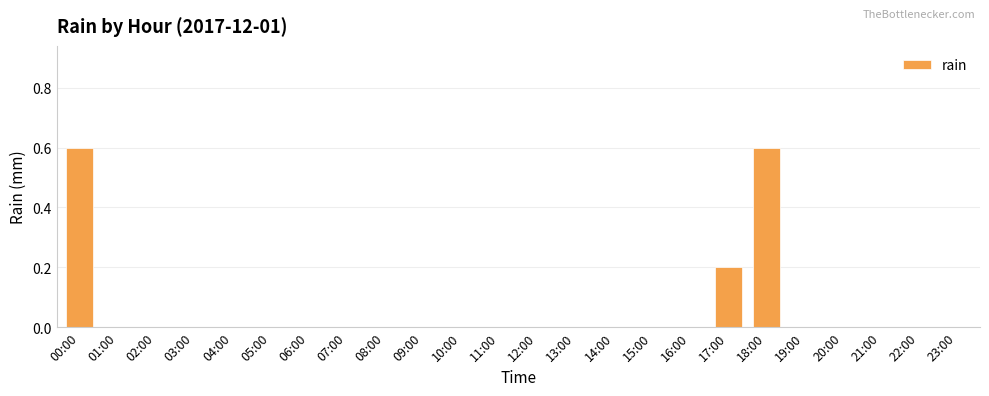

Are the bars horizontal?

No